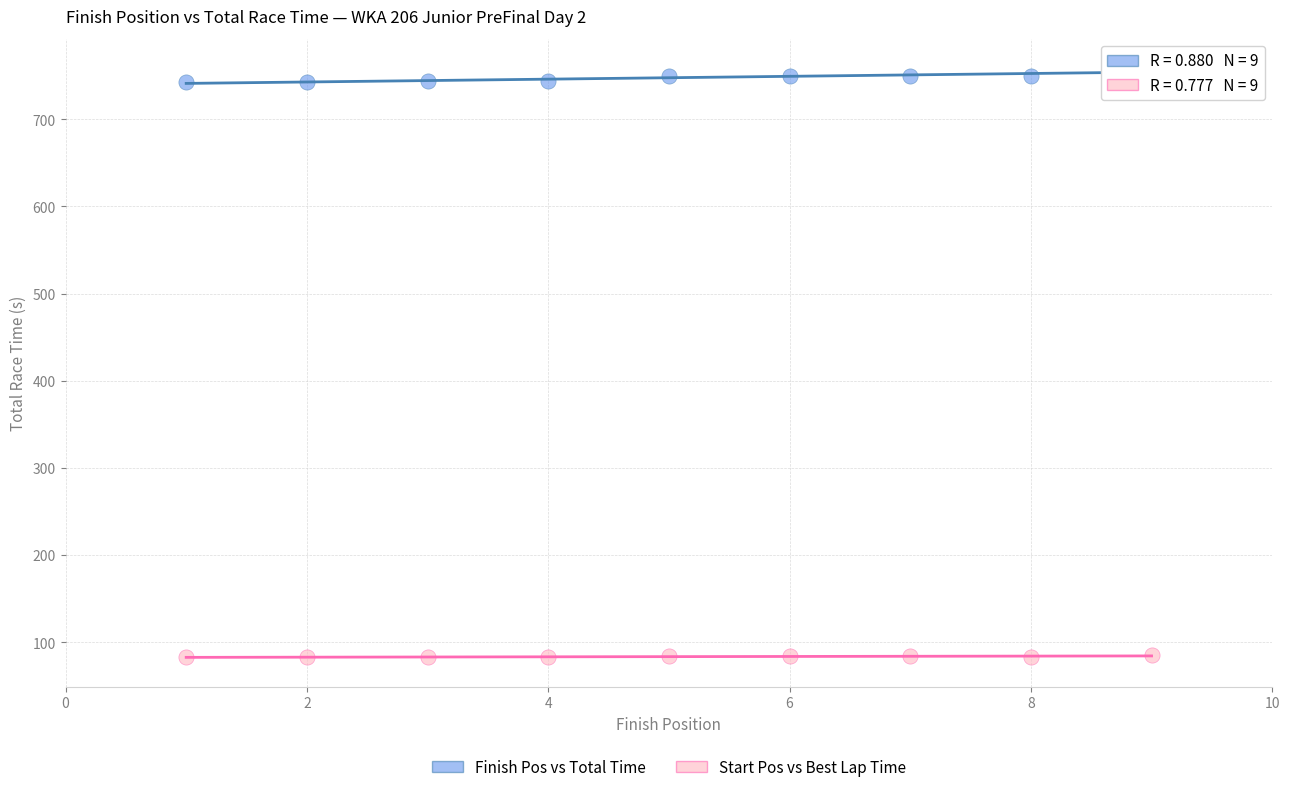

Which series has the widest spread of Y values?

Finish Pos vs Total Time